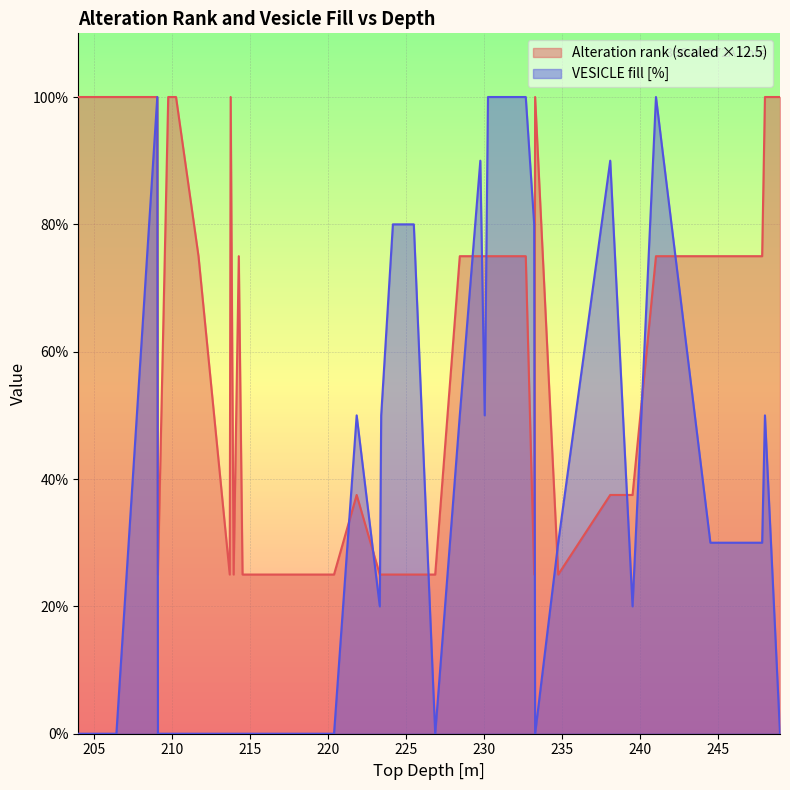

Is the value of Alteration rank at 226.86 greater than the value of VESICLE fill [%] at 233.2?

No